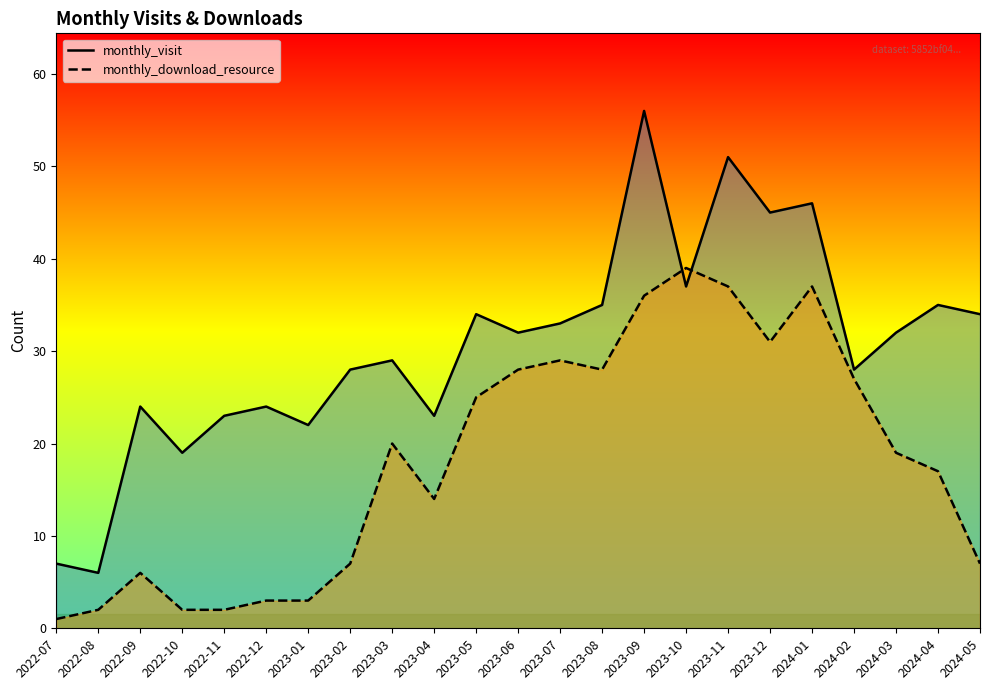

At how many categories does at least one series exceed 7?

21